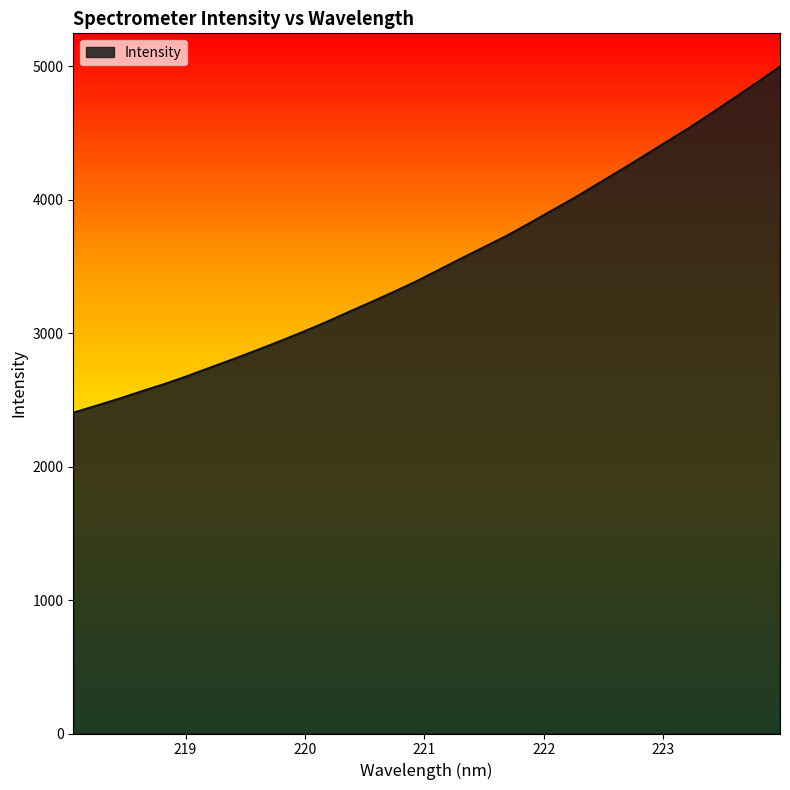

Count the number of values greater than 3473.

16